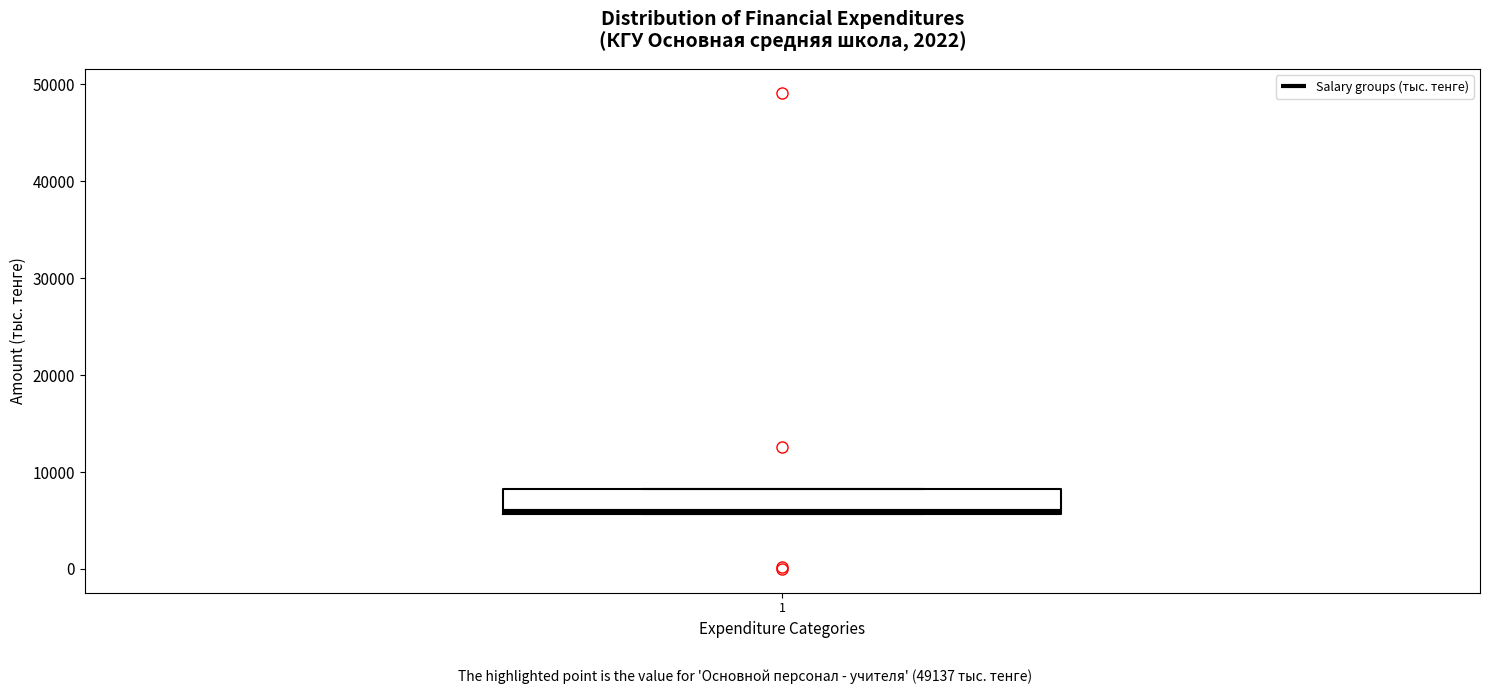

Where is the lower edge of the box at x = 1 on the y-axis? The values are not printed on the chart, so give them approximately, as read against the axis.

6000